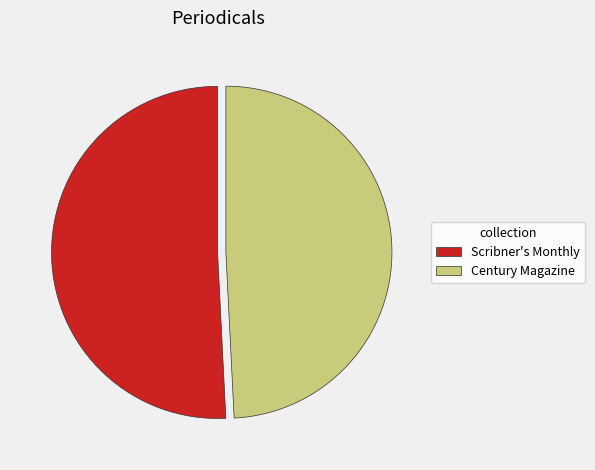

Does any single category account for the majority?

Yes